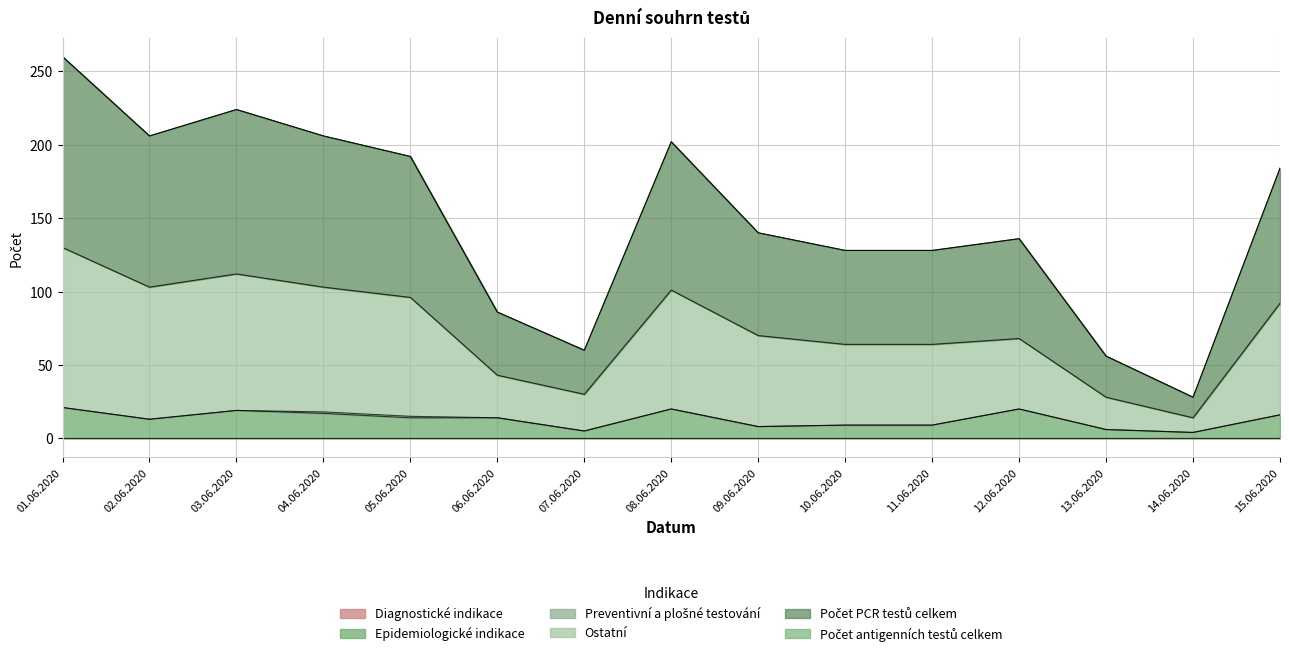

Is it true that Počet PCR testů celkem equals 200 at 10.06.2020?

False